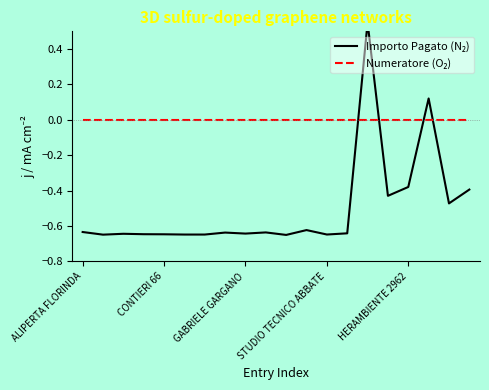

True or false: Importo Pagato (N₂) has more than 1 points higher than both neighbors.

True